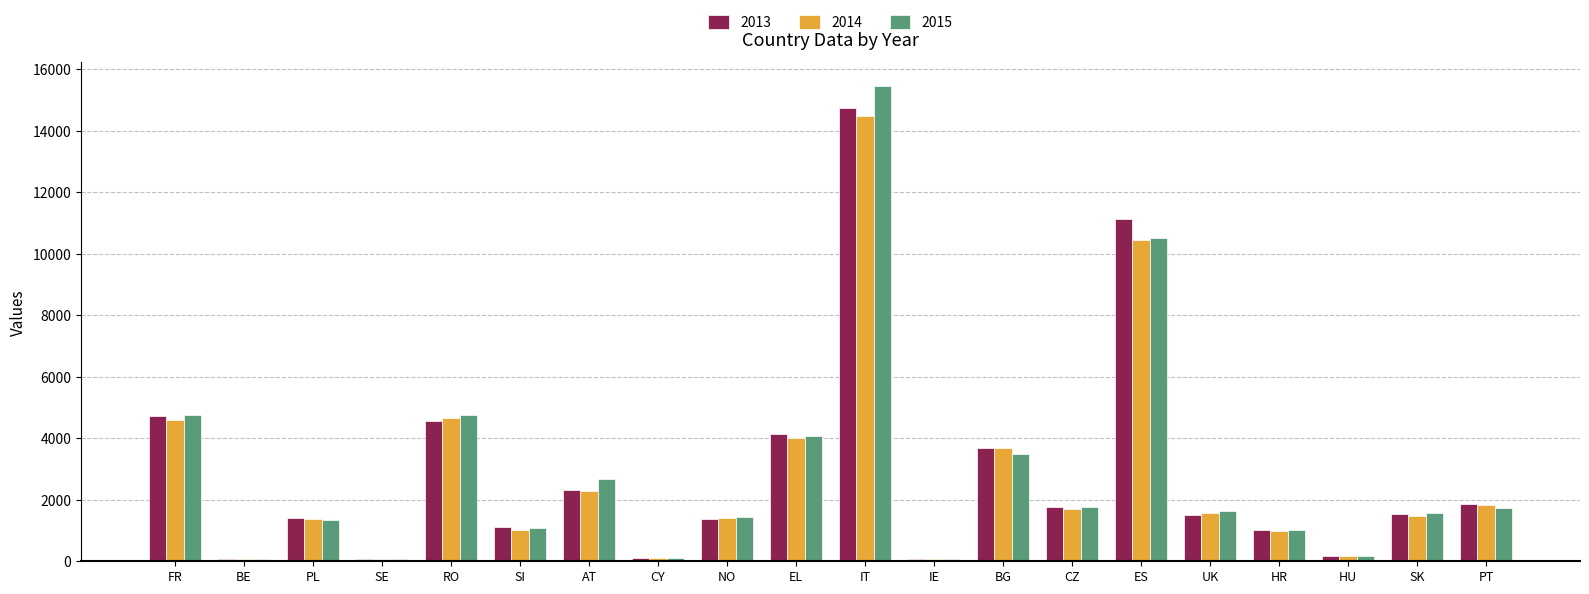

What is the approximate value of 2014 at RO?

4672